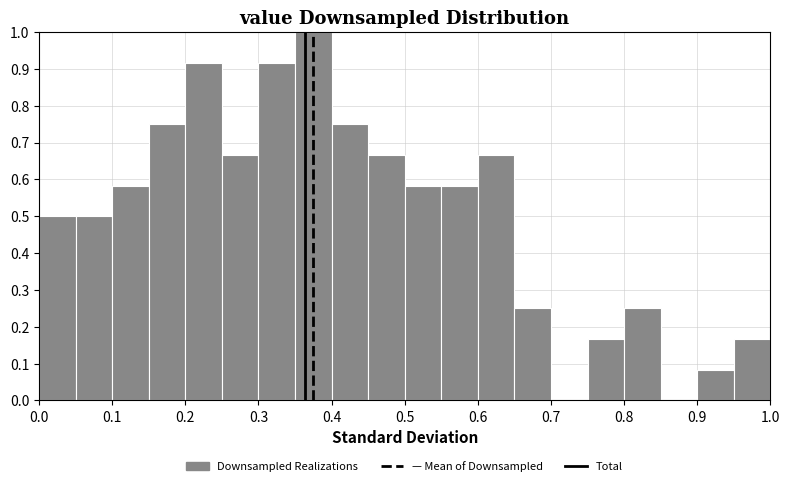

Reading left to right, transcribe this chart: for each bar, give the range it covers on the x-axis and its height. The values are not printed on the chart, so give them approximately, as read against the axis.

0.00 to 0.05: 0.50
0.05 to 0.10: 0.50
0.10 to 0.15: 0.58
0.15 to 0.20: 0.75
0.20 to 0.25: 0.92
0.25 to 0.30: 0.67
0.30 to 0.35: 0.92
0.35 to 0.40: 1.00
0.40 to 0.45: 0.75
0.45 to 0.50: 0.67
0.50 to 0.55: 0.58
0.55 to 0.60: 0.58
0.60 to 0.65: 0.67
0.65 to 0.70: 0.25
0.70 to 0.75: 0
0.75 to 0.80: 0.17
0.80 to 0.85: 0.25
0.85 to 0.90: 0
0.90 to 0.95: 0.08
0.95 to 1.00: 0.17